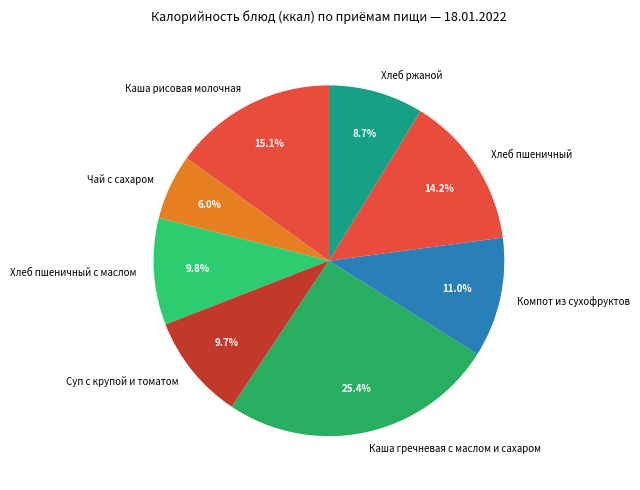

To the nearest percent, what is the difference between the Хлеб ржаной and Хлеб пшеничный с маслом slice percentages?

1%